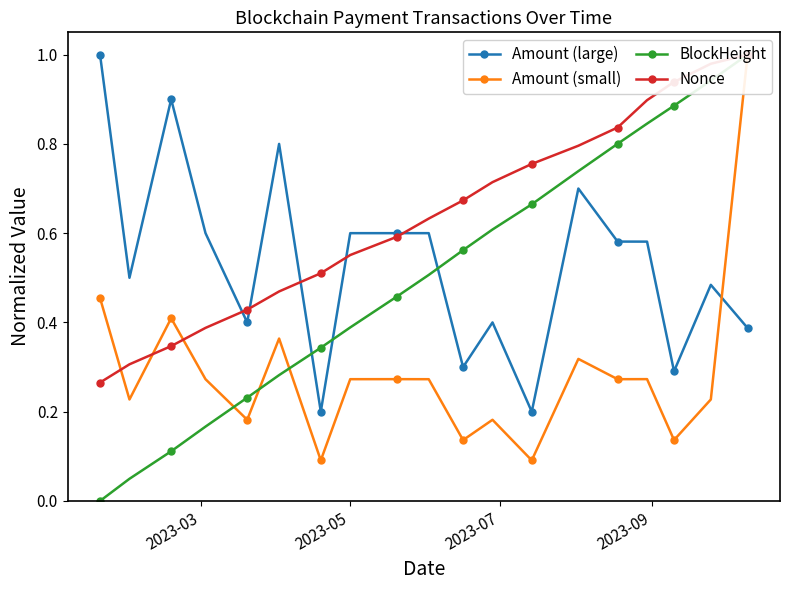

What are all the series names shown in the legend?

Amount (large), Amount (small), BlockHeight, Nonce